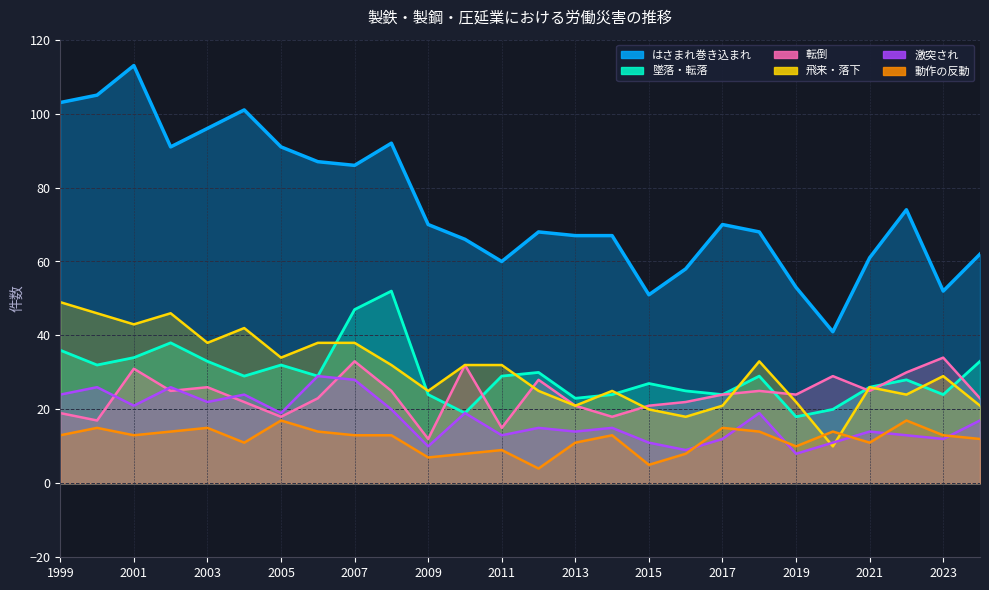

Reading left to right, extract all data points from this chart.

はさまれ巻き込まれ: 103	105	113	91	96	101	91	87	86	92	70	66	60	68	67	67	51	58	70	68	53	41	61	74	52	62
墜落・転落: 36	32	34	38	33	29	32	29	47	52	24	19	29	30	23	24	27	25	24	29	18	20	26	28	24	33
転倒: 19	17	31	25	26	22	18	23	33	25	12	32	15	28	21	18	21	22	24	25	24	29	25	30	34	23
飛来・落下: 49	46	43	46	38	42	34	38	38	32	25	32	32	25	21	25	20	18	21	33	22	10	26	24	29	21
激突され: 24	26	21	26	22	24	19	29	28	20	10	19	13	15	14	15	11	9	12	19	8	11	14	13	12	17
動作の反動: 13	15	13	14	15	11	17	14	13	13	7	8	9	4	11	13	5	8	15	14	10	14	11	17	13	12